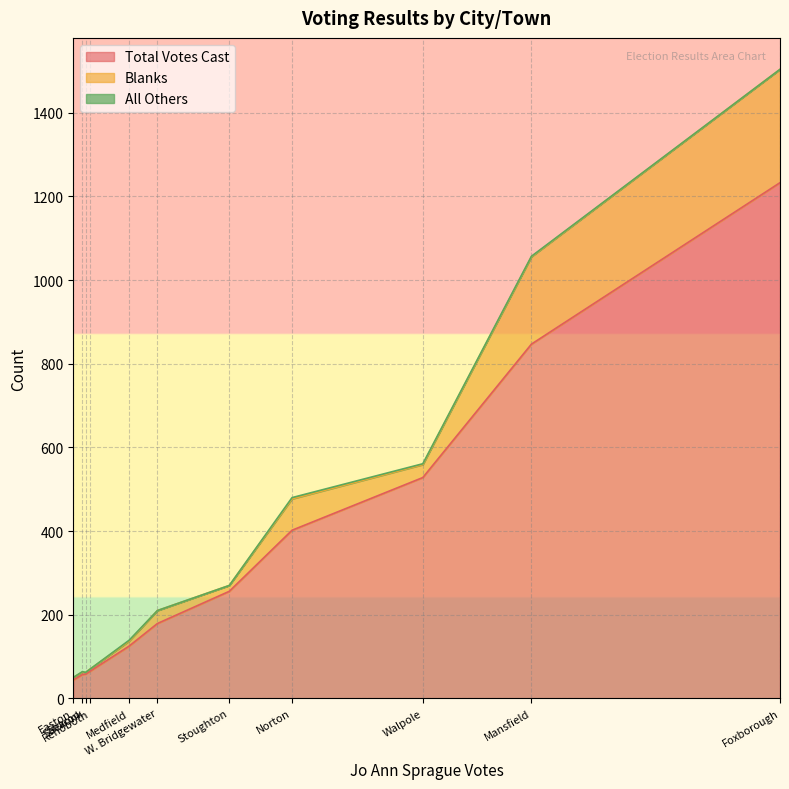

What is the highest value of the Total Votes Cast series?

1233